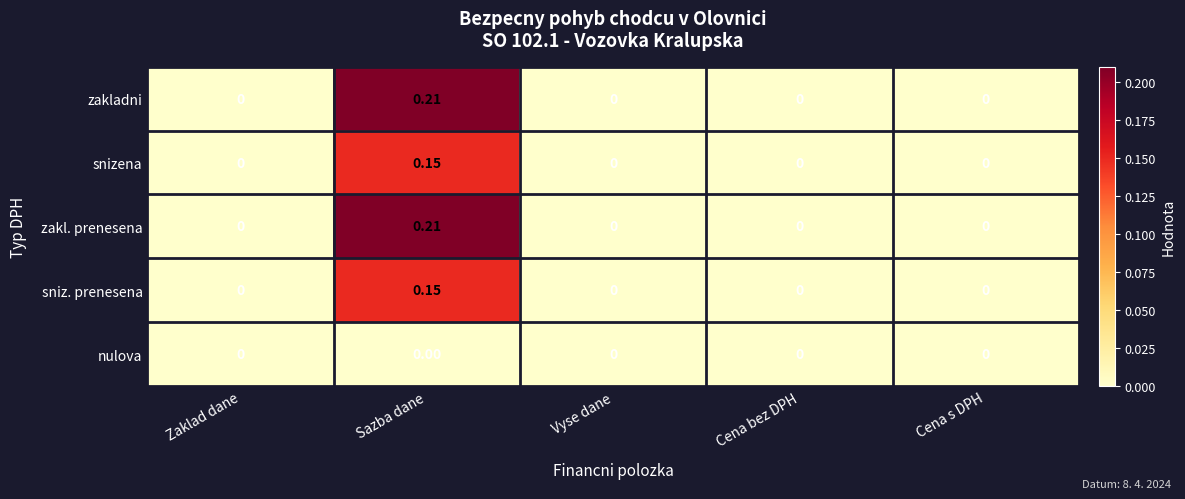

Count the number of data series in this chart.

5